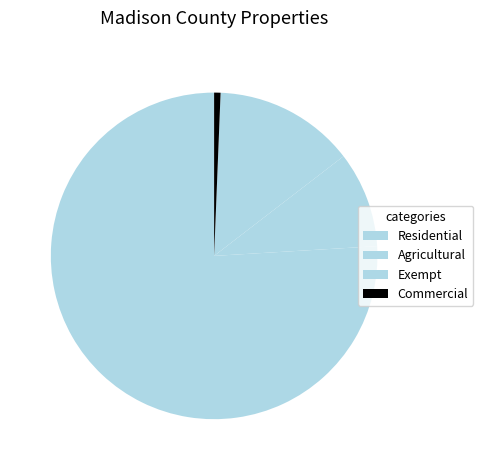

Between Commercial and Residential, which is larger?

Residential